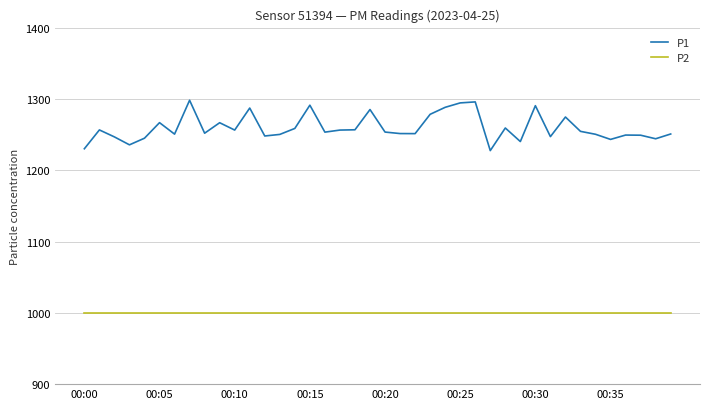

Rank the series by their average value, from lowest to highest.

P2, P1